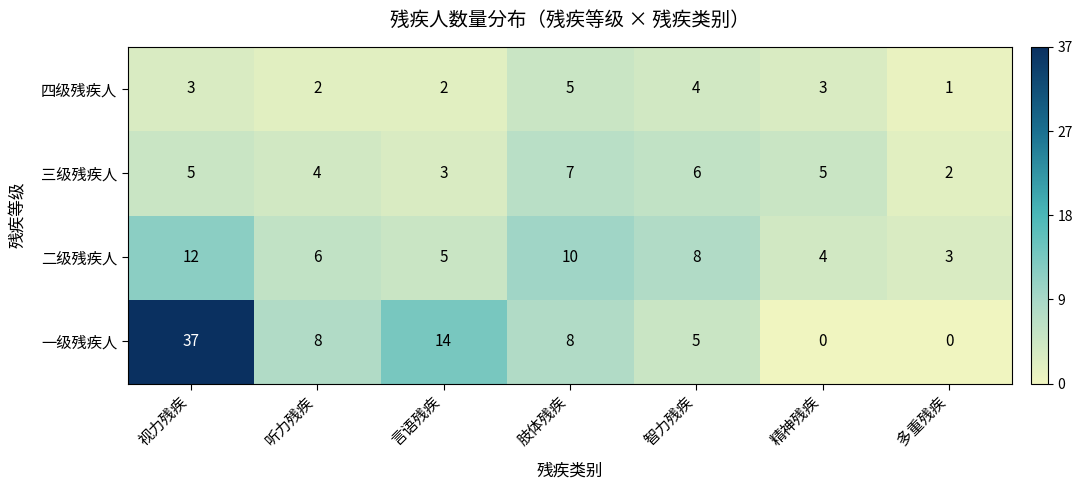

At how many categories does at least one series exceed 29?

1